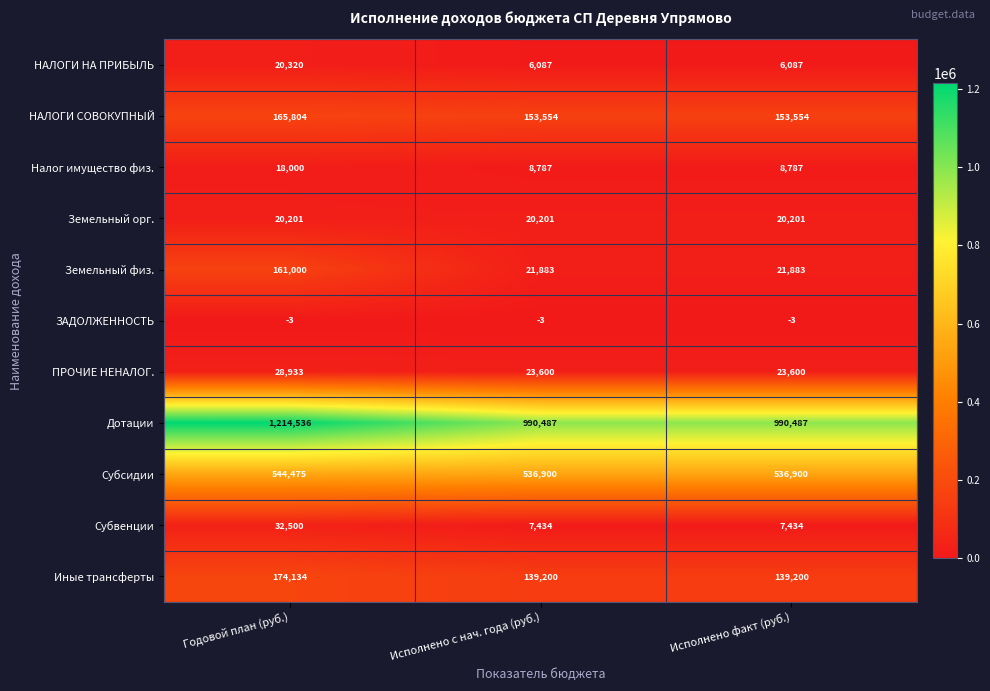

Rank the series at Исполнено с нач. года (руб.) from highest to lowest value.

Дотации, Субсидии, НАЛОГИ СОВОКУПНЫЙ, Иные трансферты, ПРОЧИЕ НЕНАЛОГ., Земельный физ., Земельный орг., Налог имущество физ., Субвенции, НАЛОГИ НА ПРИБЫЛЬ, ЗАДОЛЖЕННОСТЬ